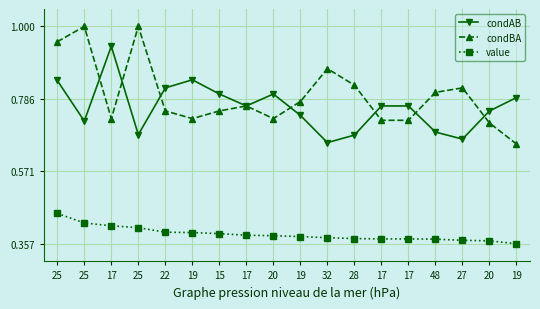

The value series shows 0.2 at 17. True or false?

False